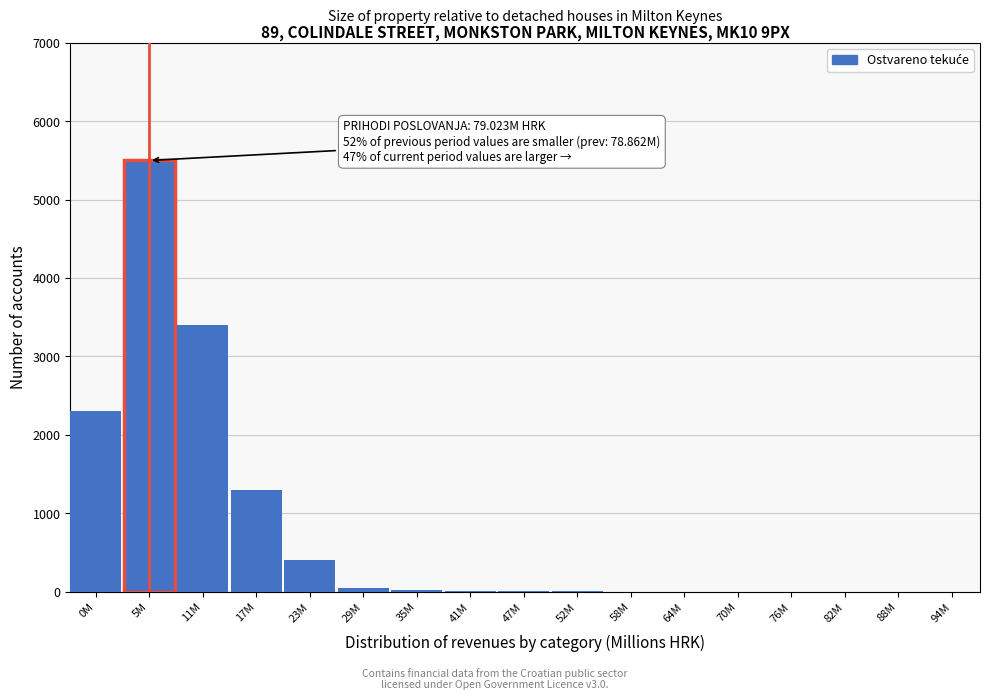

At which label is the value closest to 2750?

0M